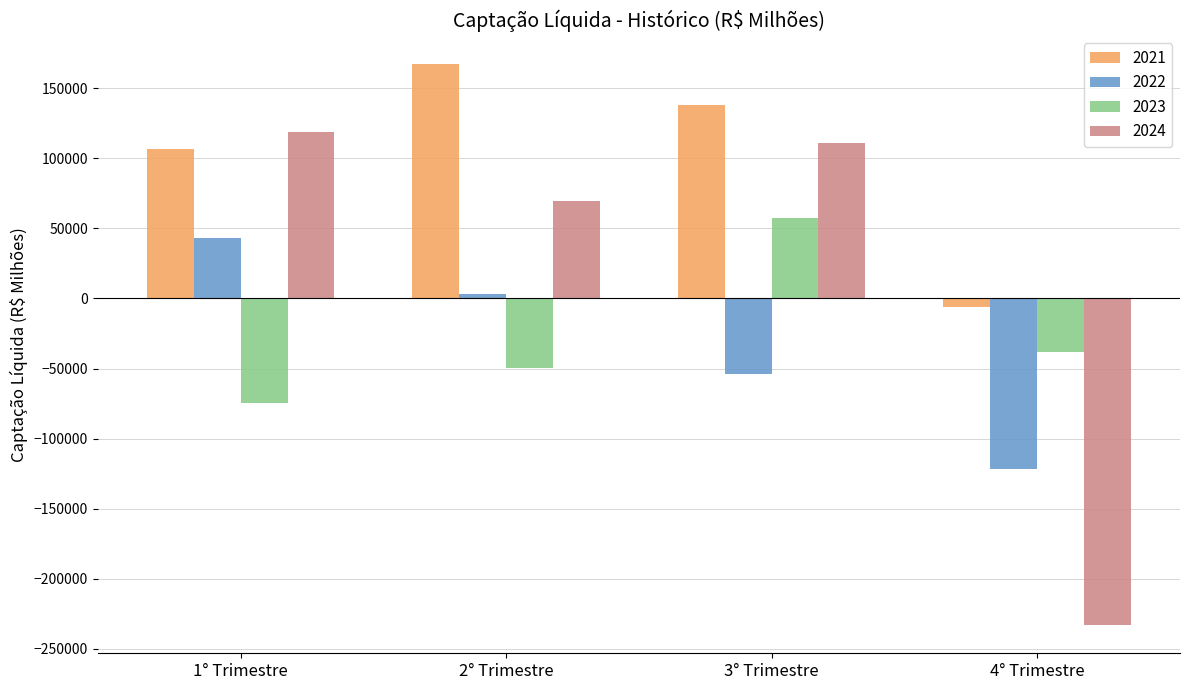

Is it true that 2023 equals 57095.4 at 3° Trimestre?

True